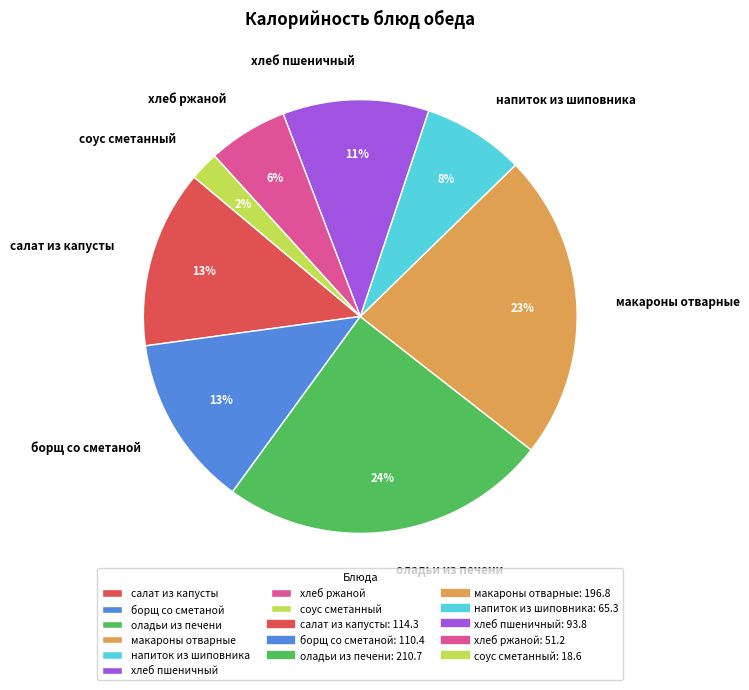

What is the largest slice in the pie chart?

оладьи из печени